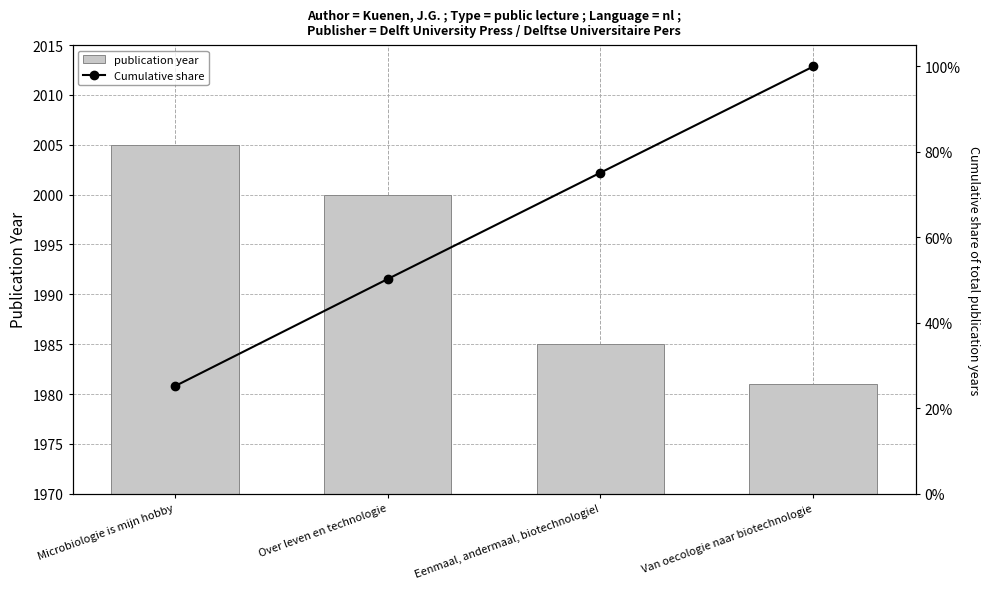

How many distinct data groups are displayed?

2